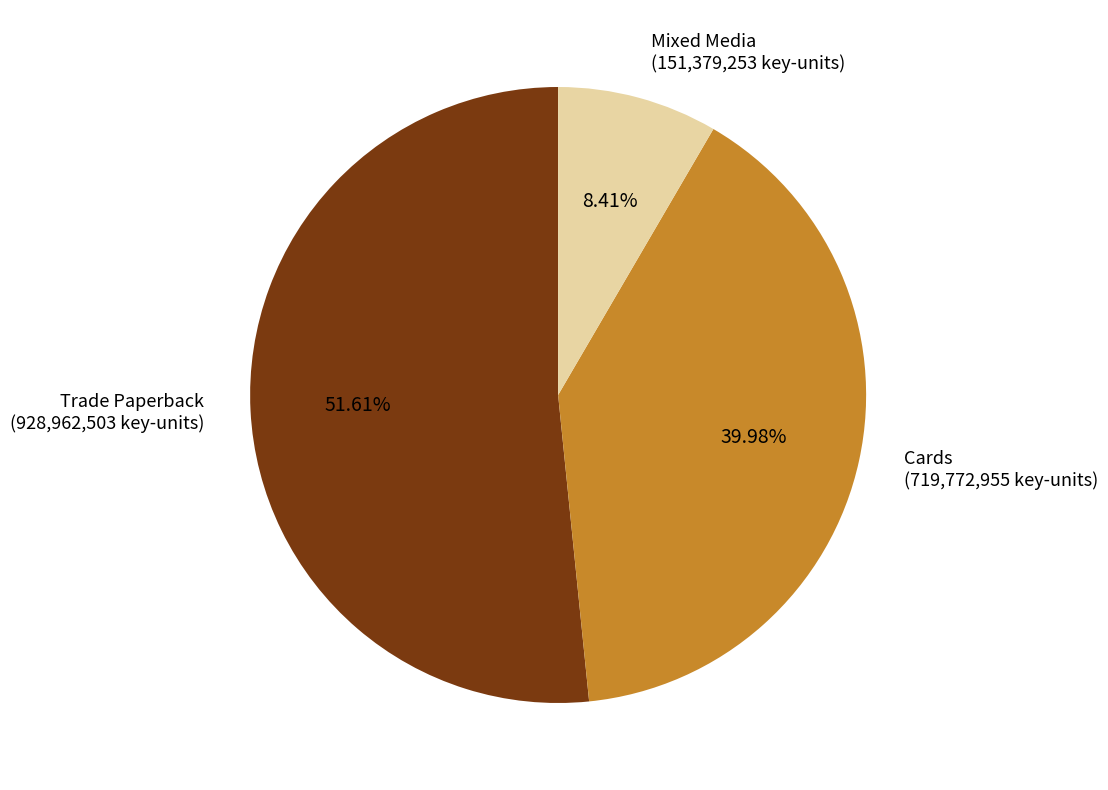

Approximately how many times larger is the value at Trade Paperback (928,962,503 key-units) compared to Mixed Media (151,379,253 key-units)?

6.1